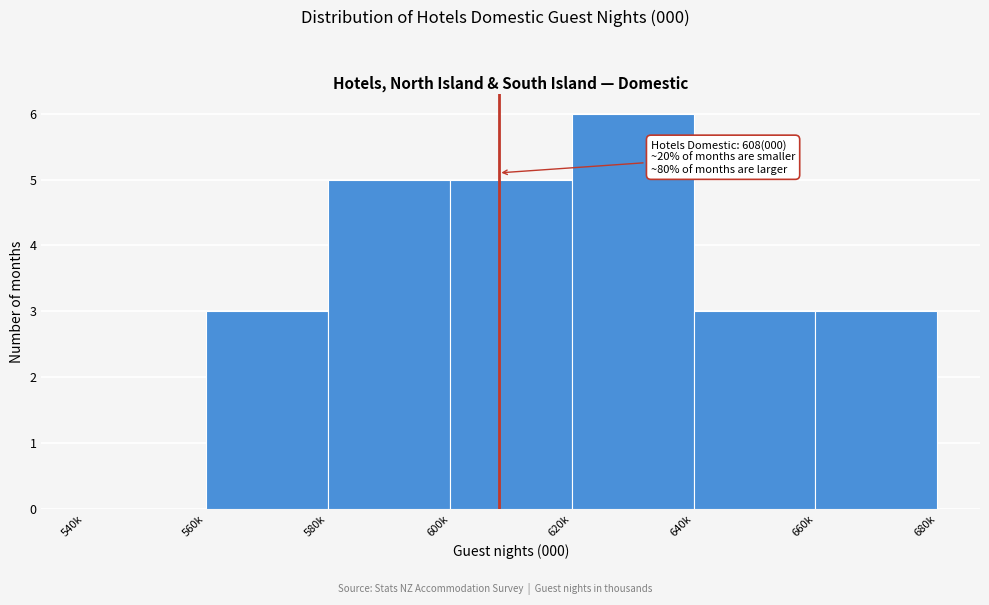

Reading right to left, what are all the values shown in this chart?

660k=3	640k=3	620k=6	600k=5	580k=5	560k=3	540k=0